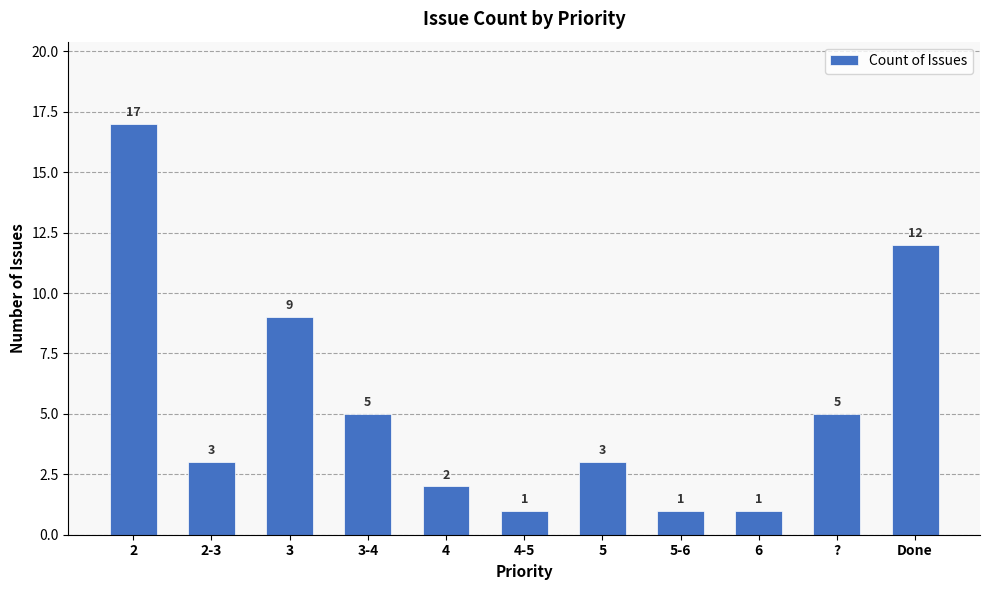

What position from the left is ??

10